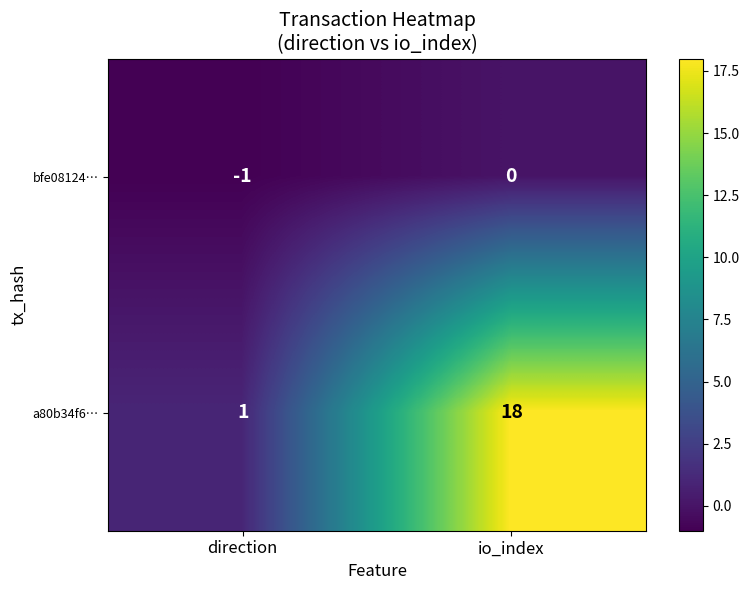

The value of bfe08124… at direction is -1. True or false?

True